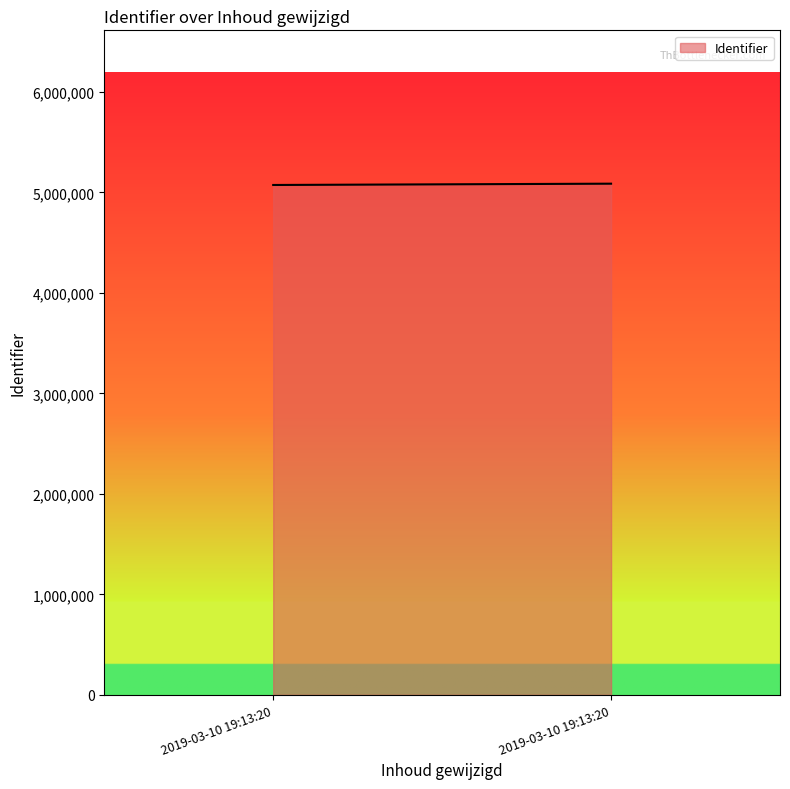

At which category does the chart reach its peak across all series?

2019-03-10 19:13:20